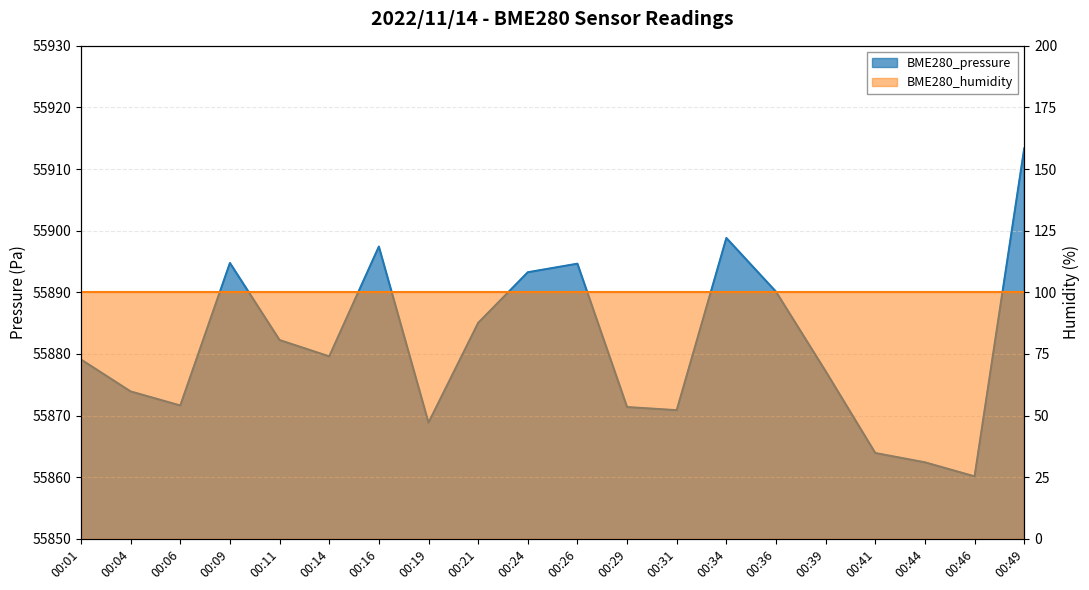

What is the greatest value displayed?

55913.4